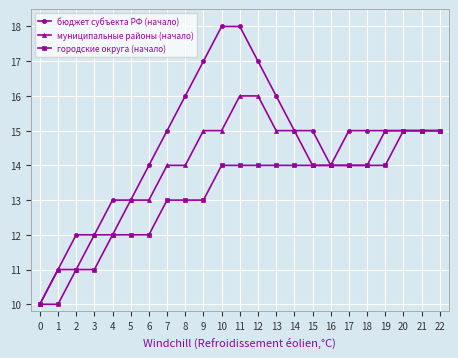

What is the difference between the maximum and second lowest values in the бюджет субъекта РФ (начало) series?

7